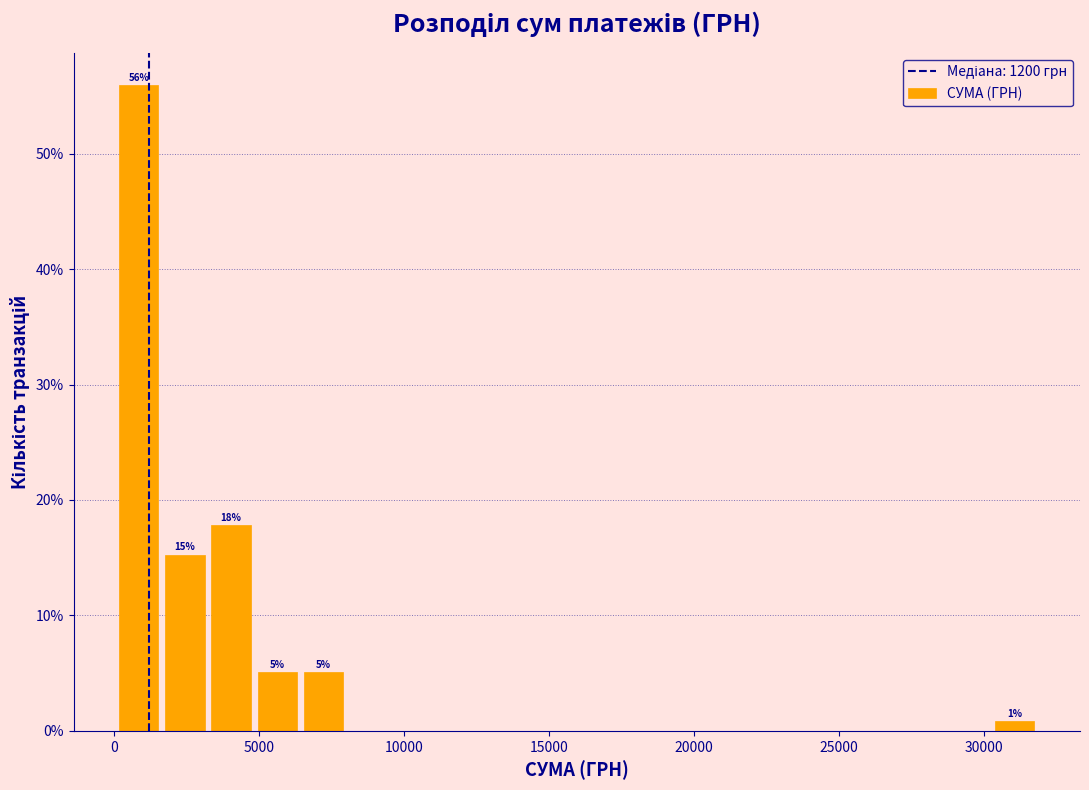

Read against the x-axis, roughly where is the centre of the tallest bar?

1000